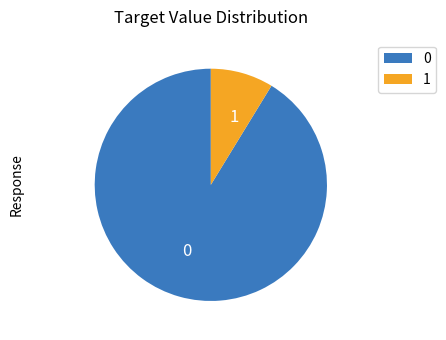

Combined, do 1 and 0 account for over 50%?

Yes